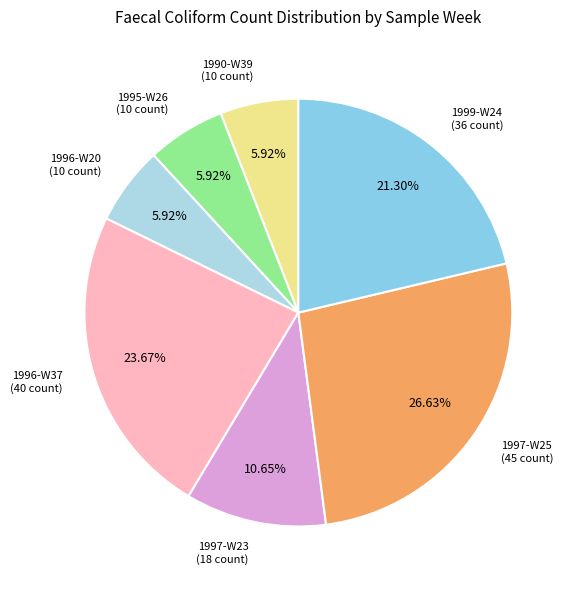

Count the number of slices in the pie.

7